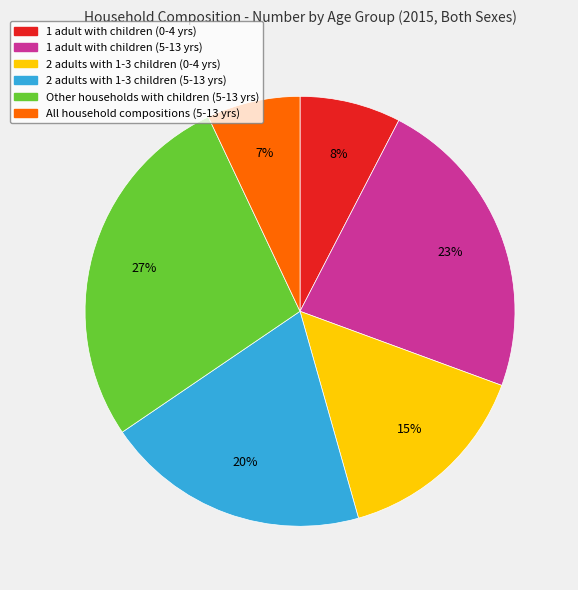

To the nearest percent, what is the difference between the largest and smallest slice percentages?

20%